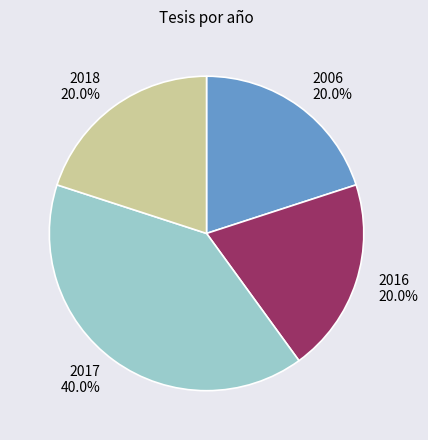

To the nearest percent, what portion does 2006 represent?

20%